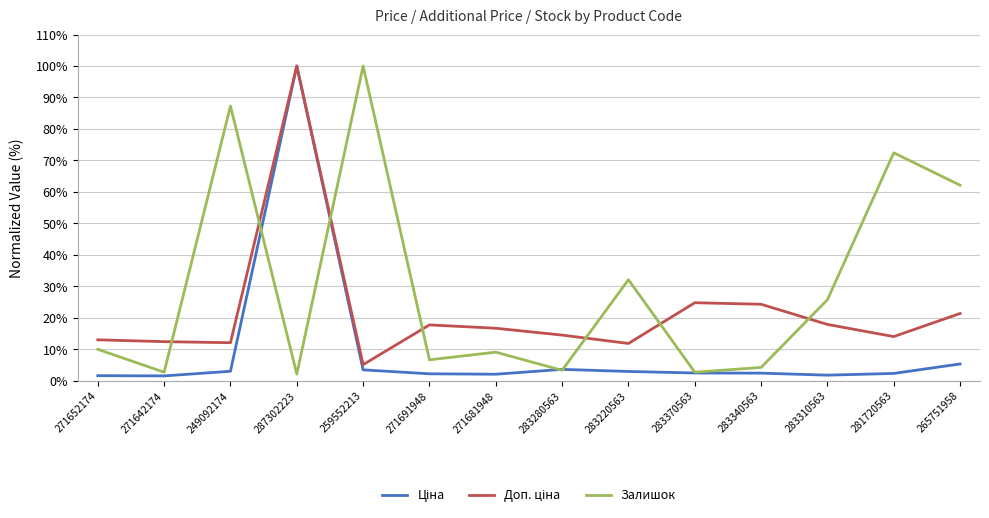

At which category does Залишок reach its first local peak?

249092174